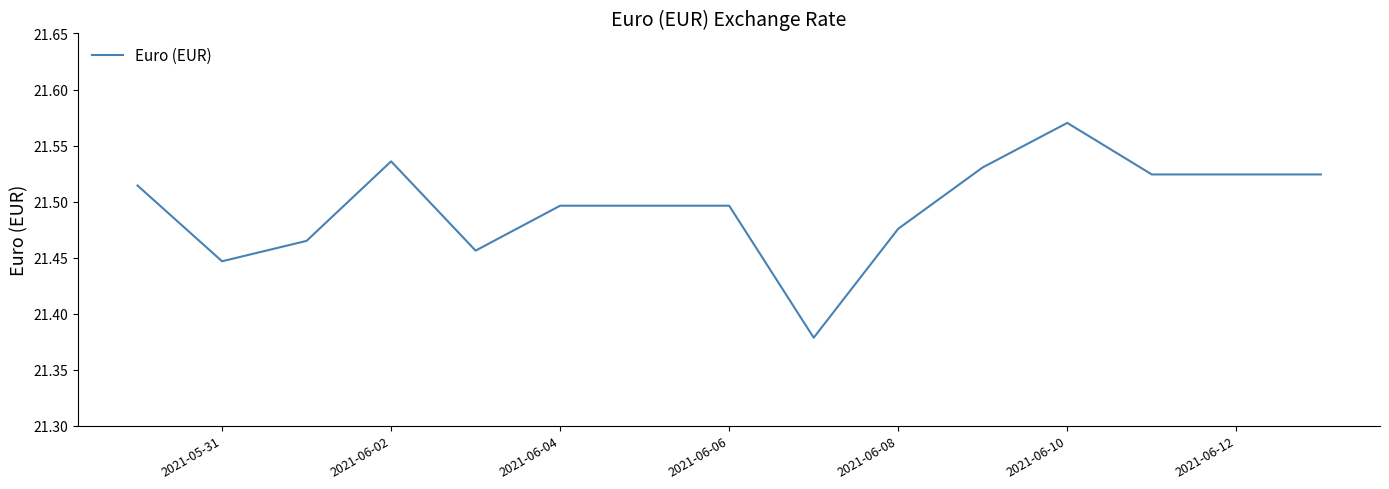

Reading left to right, extract all data points from this chart.

21.5	21.4	21.5	21.5	21.5	21.5	21.5	21.5	21.4	21.5	21.5	21.6	21.5	21.5	21.5